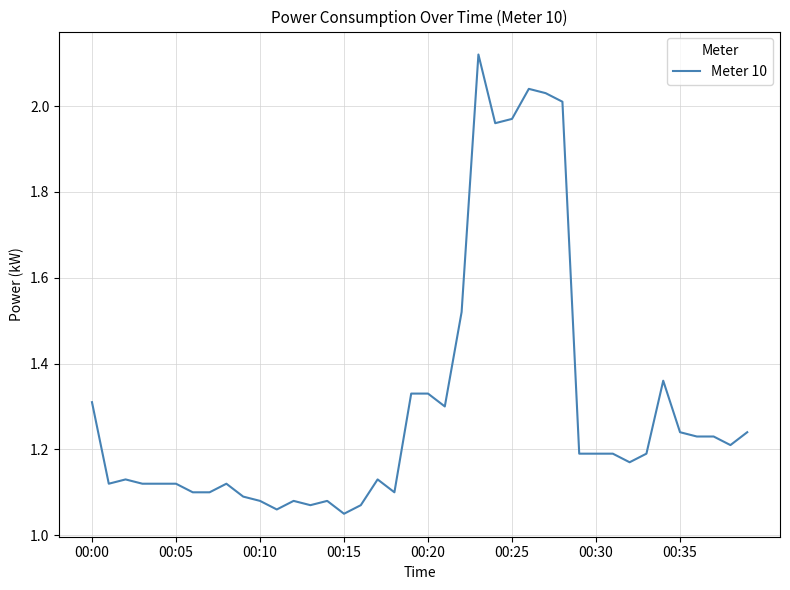

Is this an area chart (filled region under the line)?

No